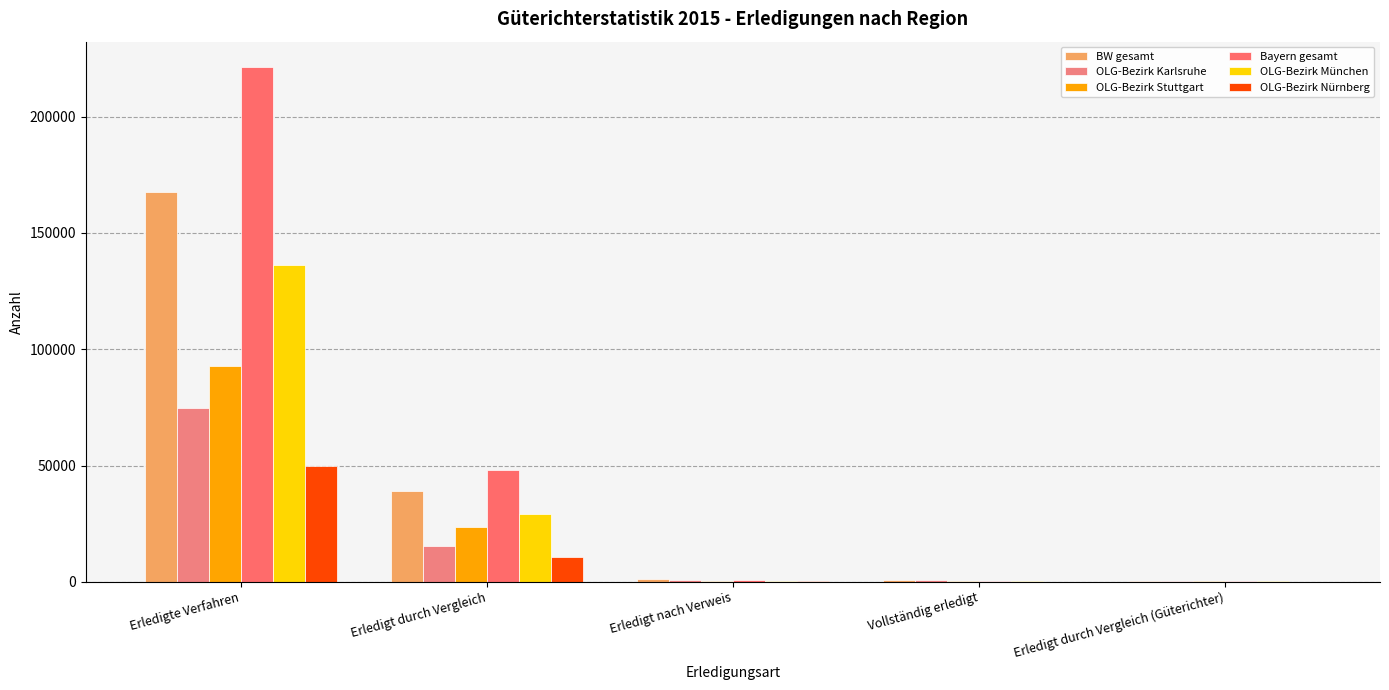

How many data points does each series have?

5